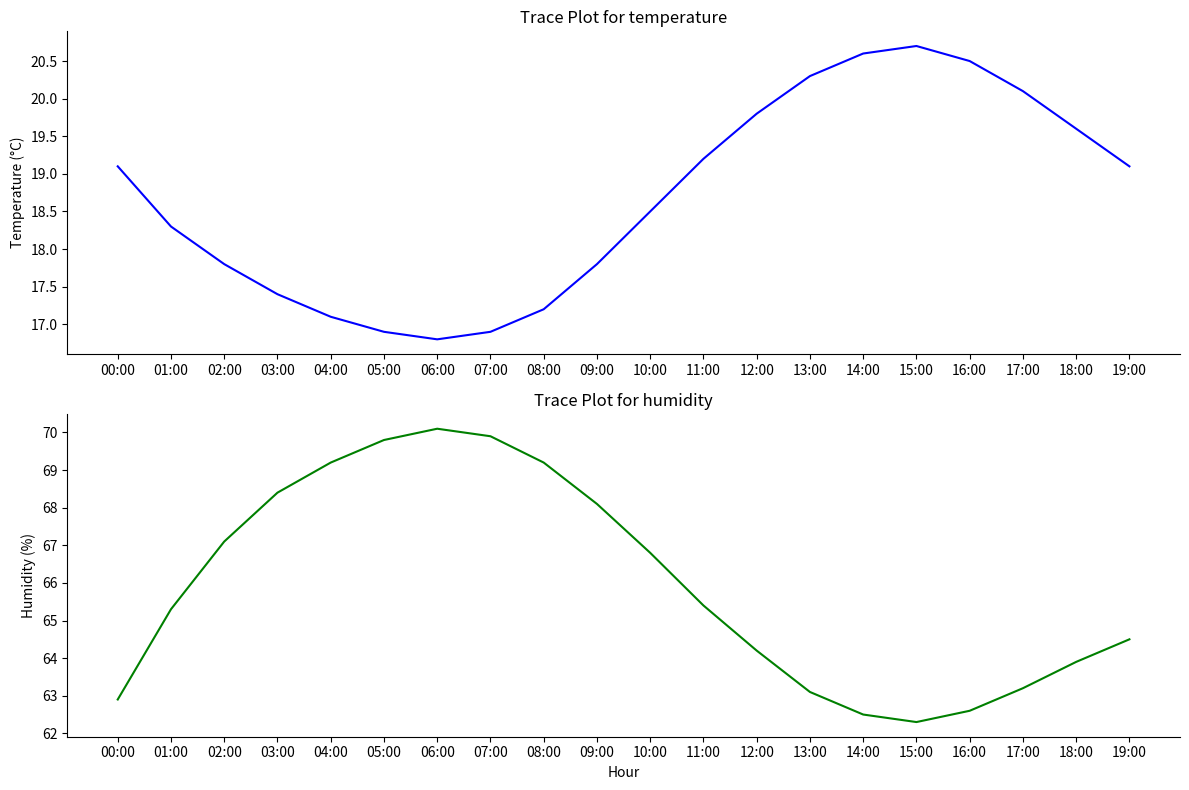

What position from the right is 19:00?

1